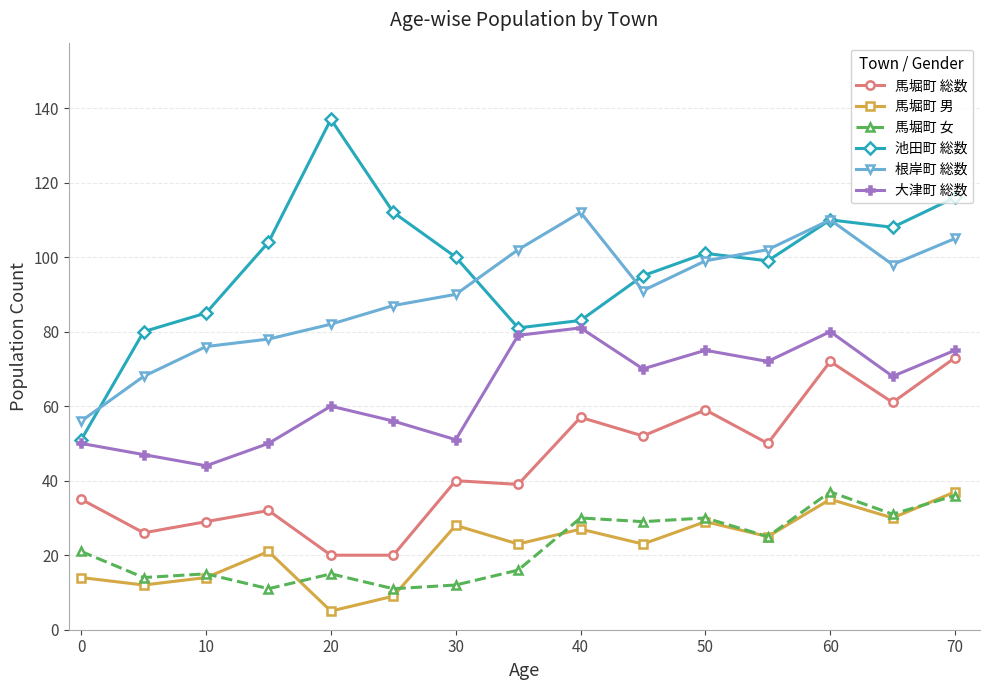

What is the sum of all 大津町 総数 values?

958